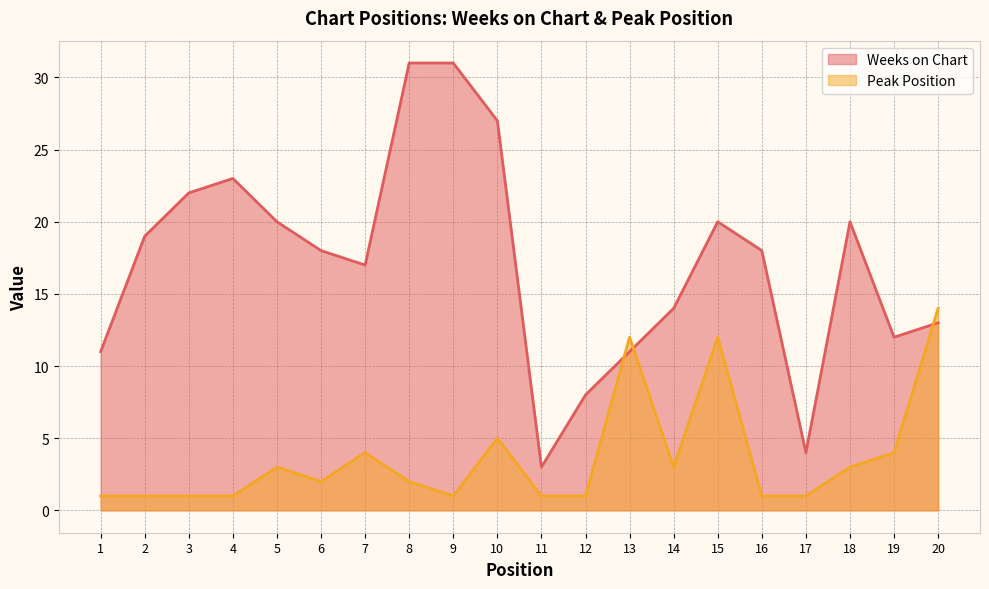

What is the spread (max minus min) of values at 3?

21